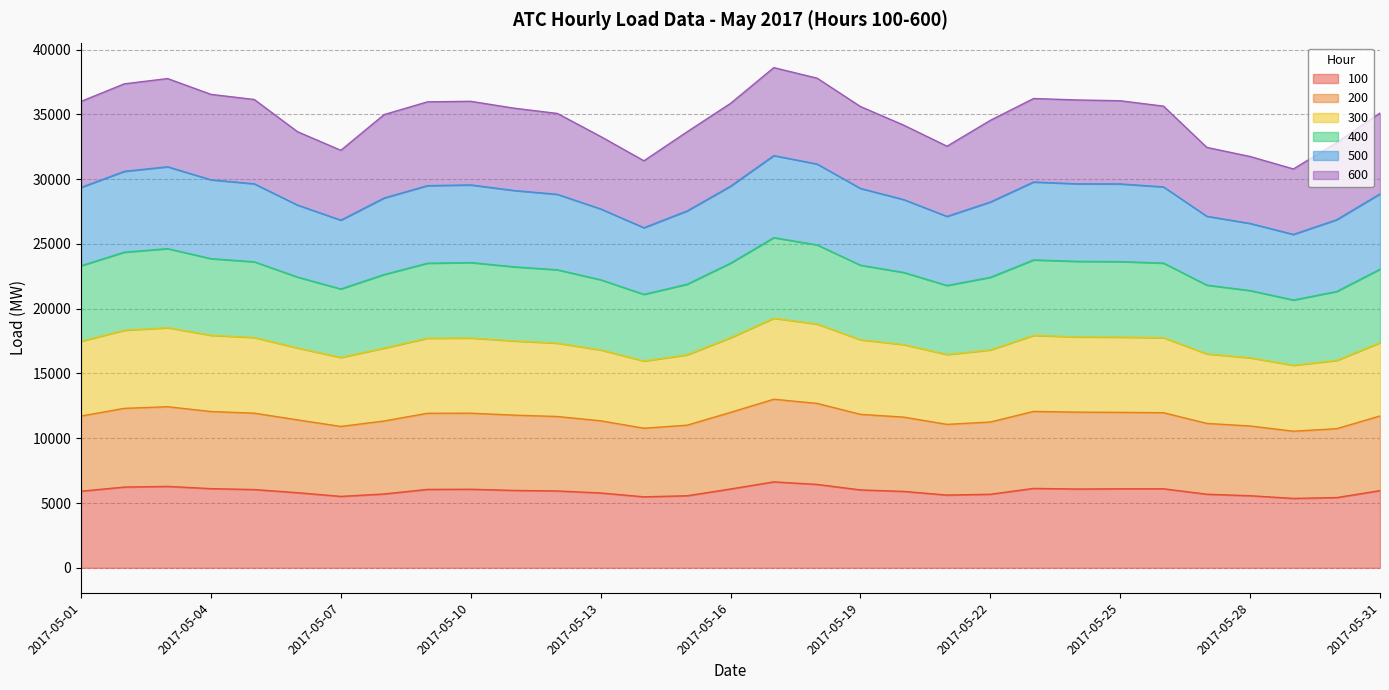

The 100 series shows 9459.8 at 2017-05-16. True or false?

False